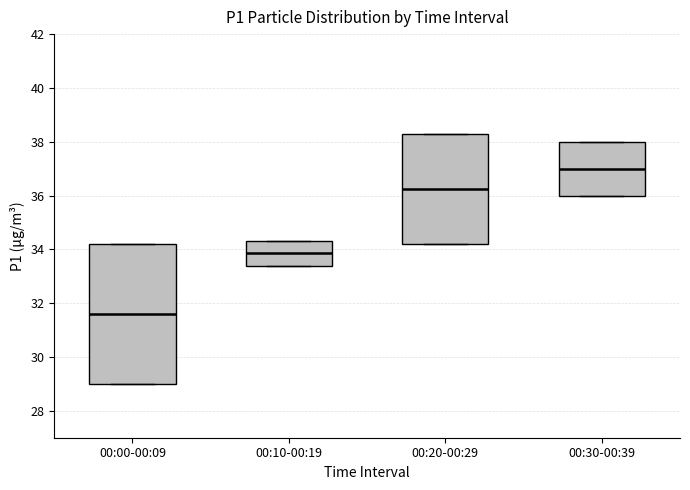

Reading left to right, transcribe this box plot: for each box, give where its median line is, the range the box spans, and where its two whiskers end, as read against the y-axis. The values are not printed on the chart, so give them approximately, as read against the axis.

00:00-00:09: median 31.6, box 29.0 to 34.2, whiskers 29.0 to 34.2
00:10-00:19: median 33.8, box 33.4 to 34.4, whiskers 33.4 to 34.4
00:20-00:29: median 36.2, box 34.2 to 38.4, whiskers 34.2 to 38.4
00:30-00:39: median 37.0, box 36.0 to 38.0, whiskers 36.0 to 38.0